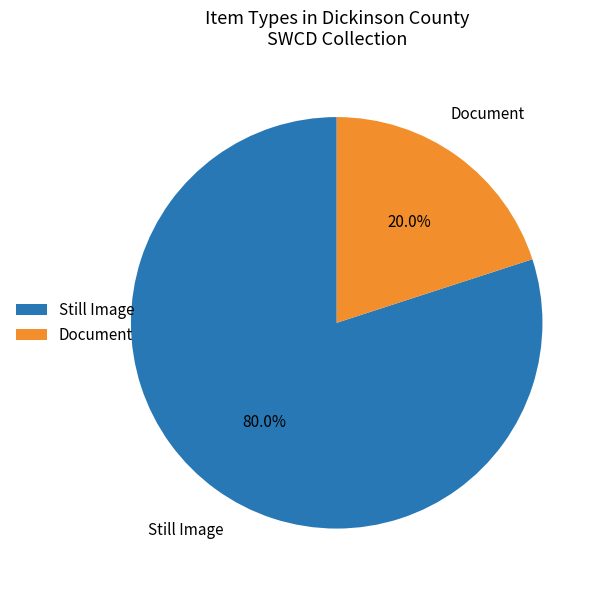

Which category has the smallest portion of the pie?

Document